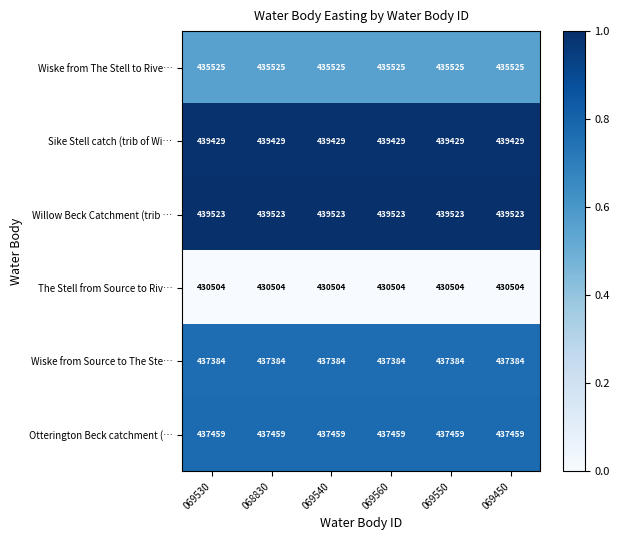

Which series has the largest total across all categories?

Willow Beck Catchment (trib …